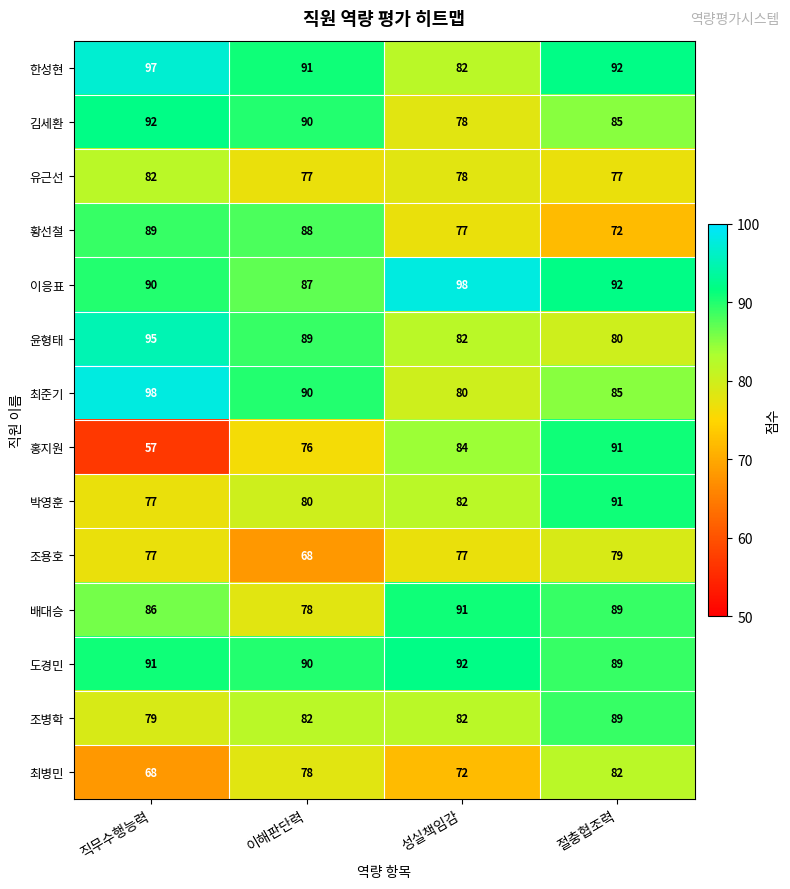

What is the smallest value displayed?

57